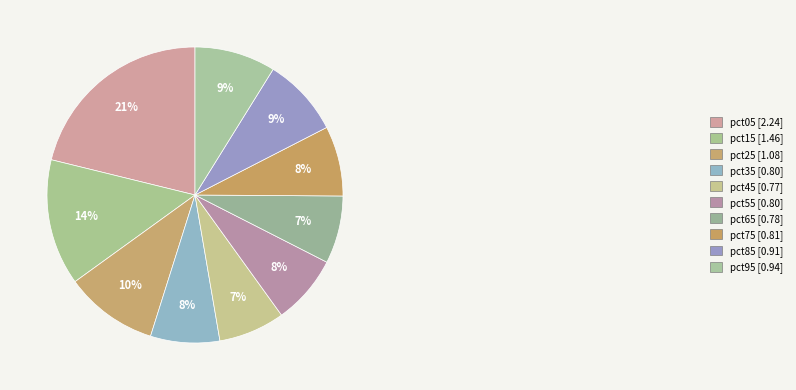

How many slices are in this pie chart?

10